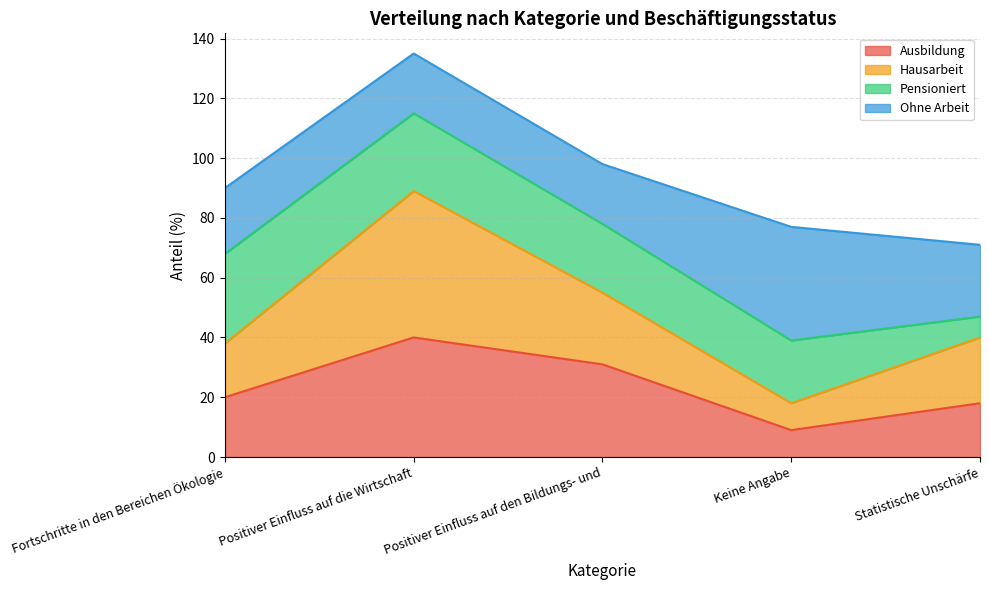

At which category is the sum across all series the highest?

Positiver Einfluss auf die Wirtschaft